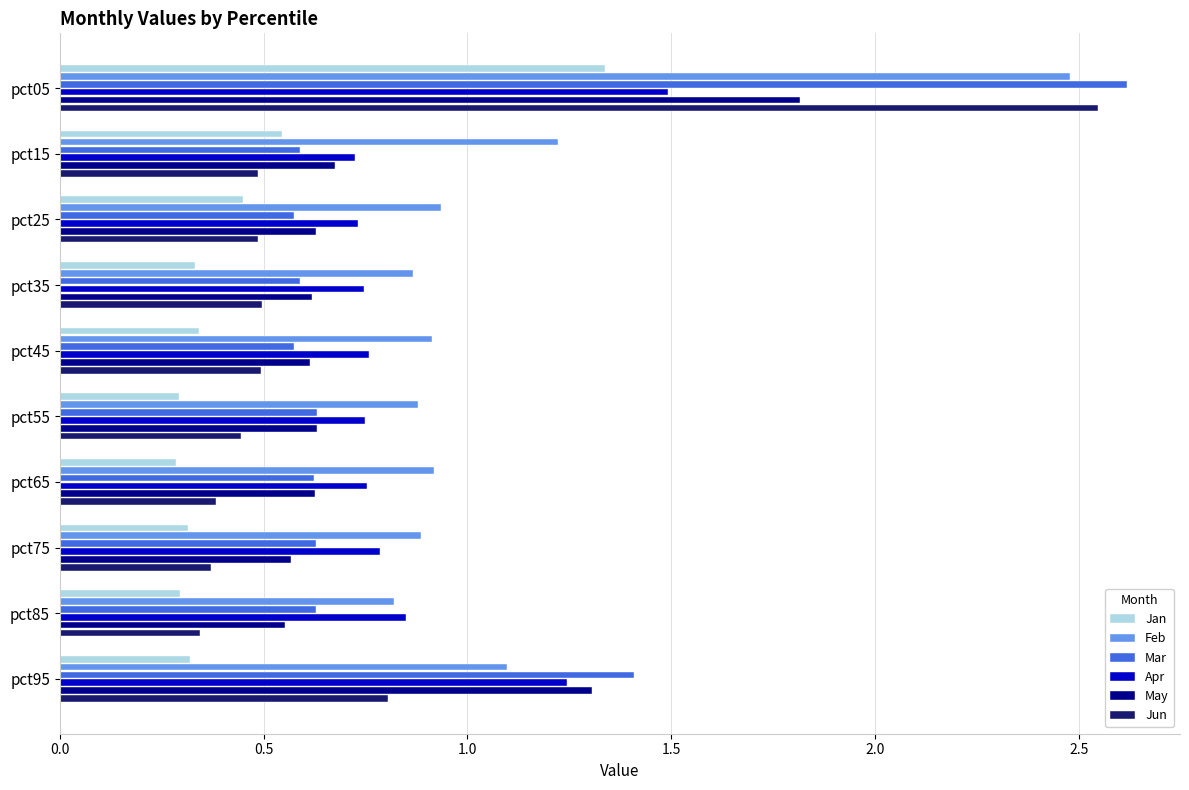

True or false: Apr has a value of 1.0 at pct25.

False